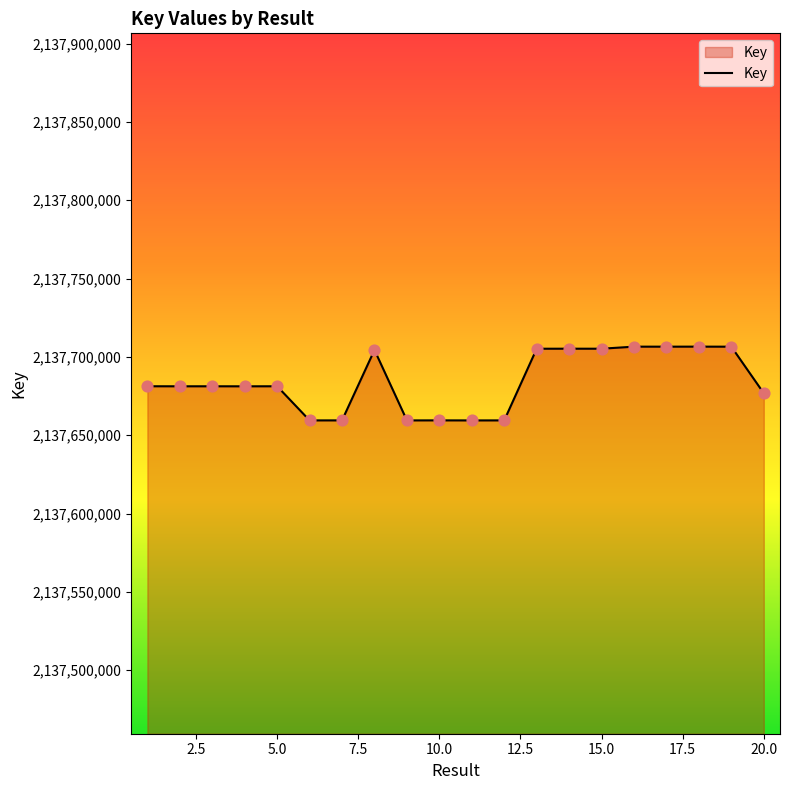

What is the difference between the maximum and minimum values?

47104